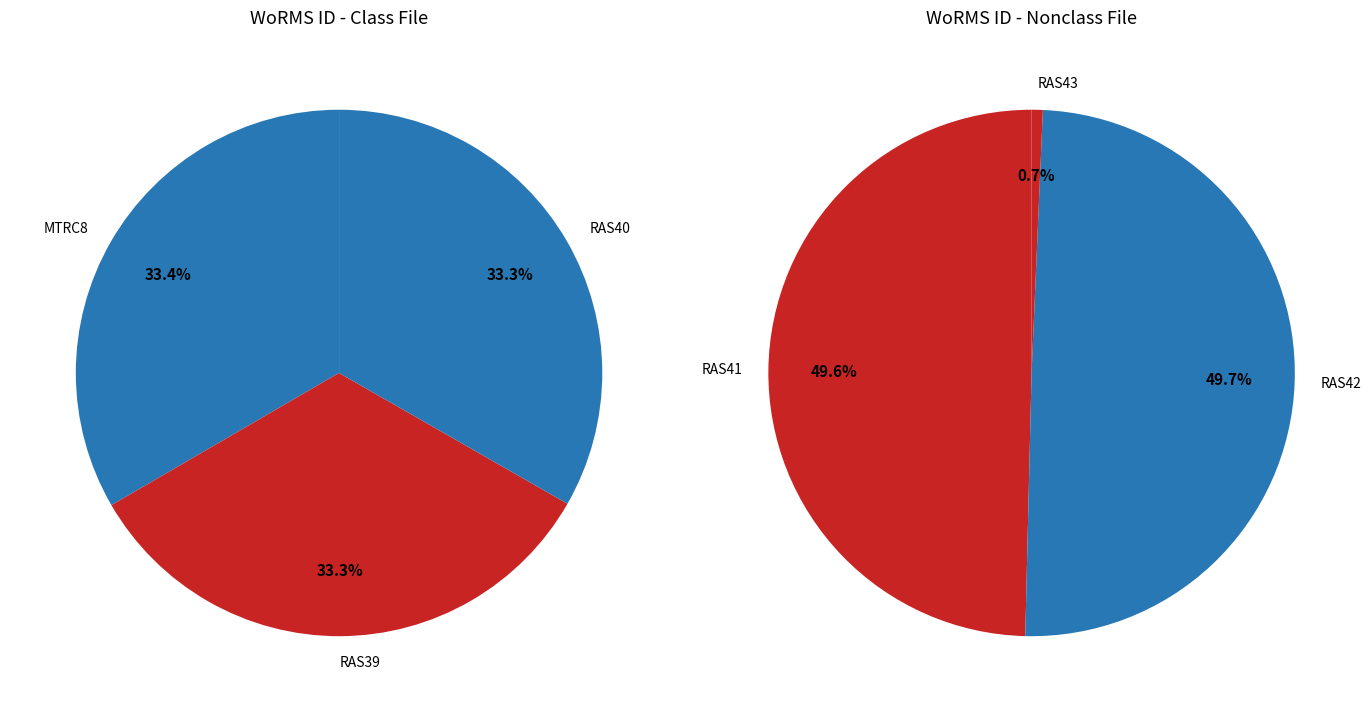

Count the number of slices in the pie.

6